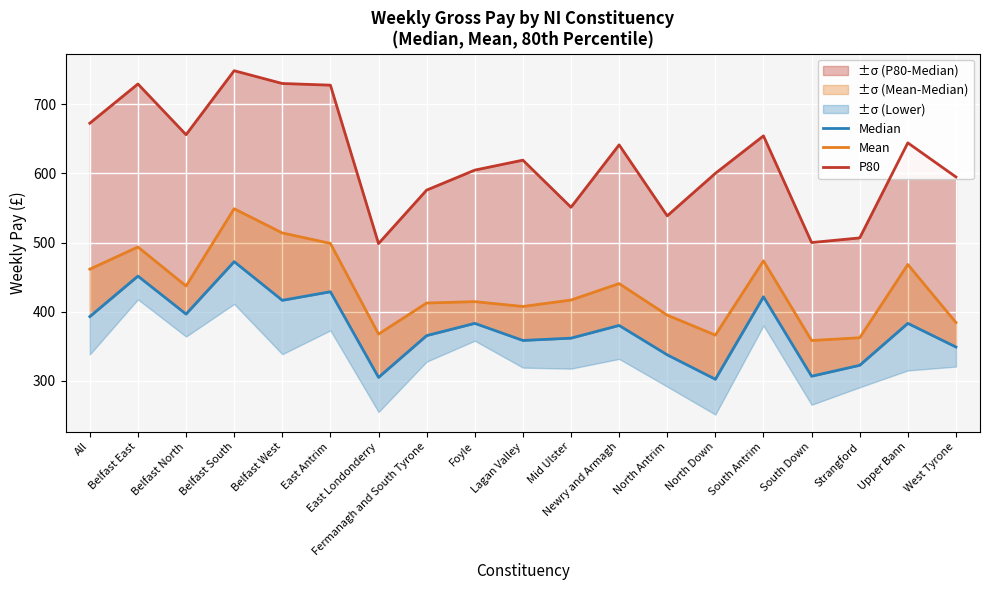

How many lines are shown in the chart?

3